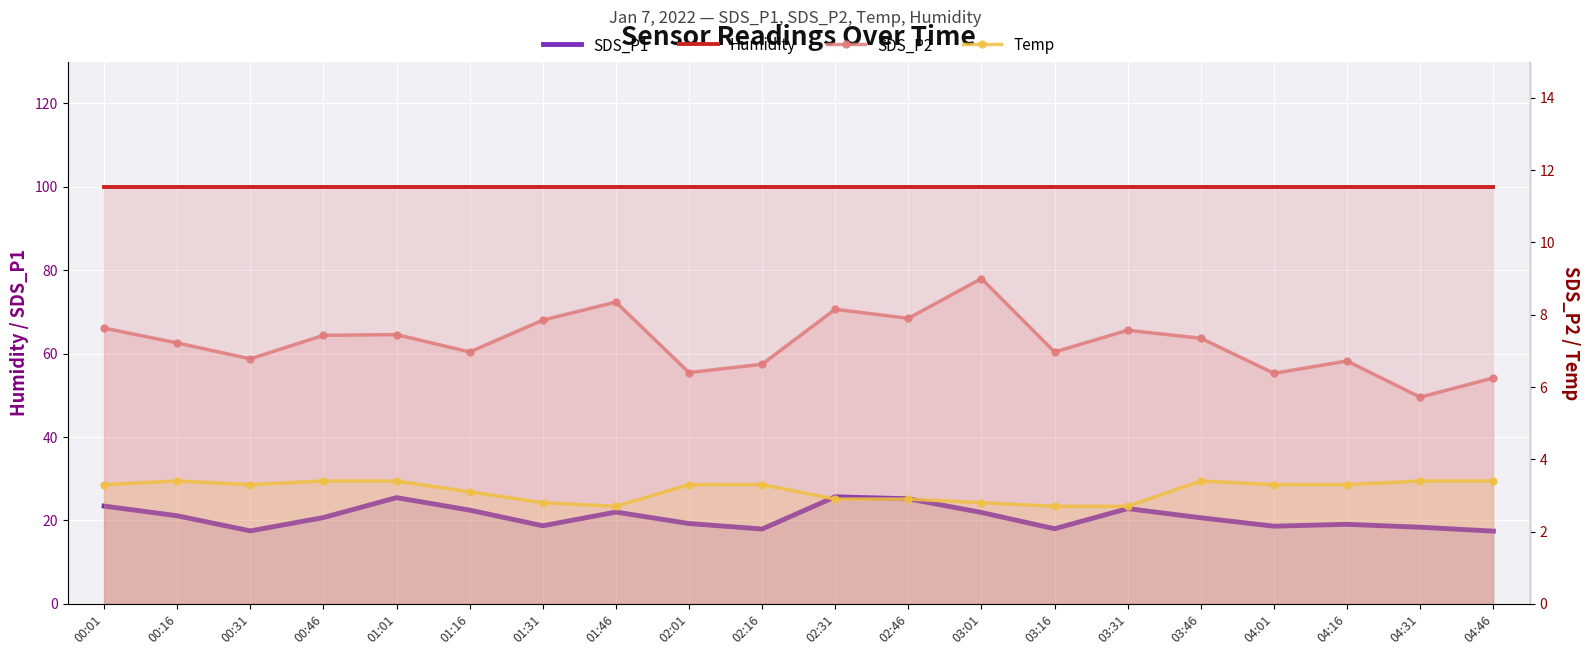

How many interior local peaks does the Temp series have?

2